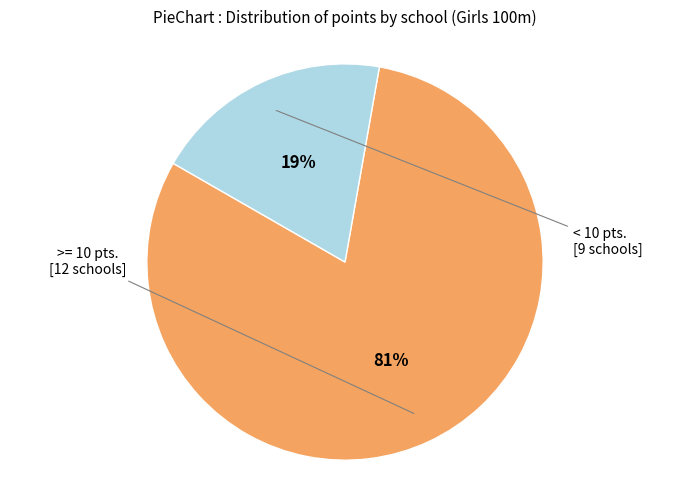

Is there a majority slice in this chart?

Yes